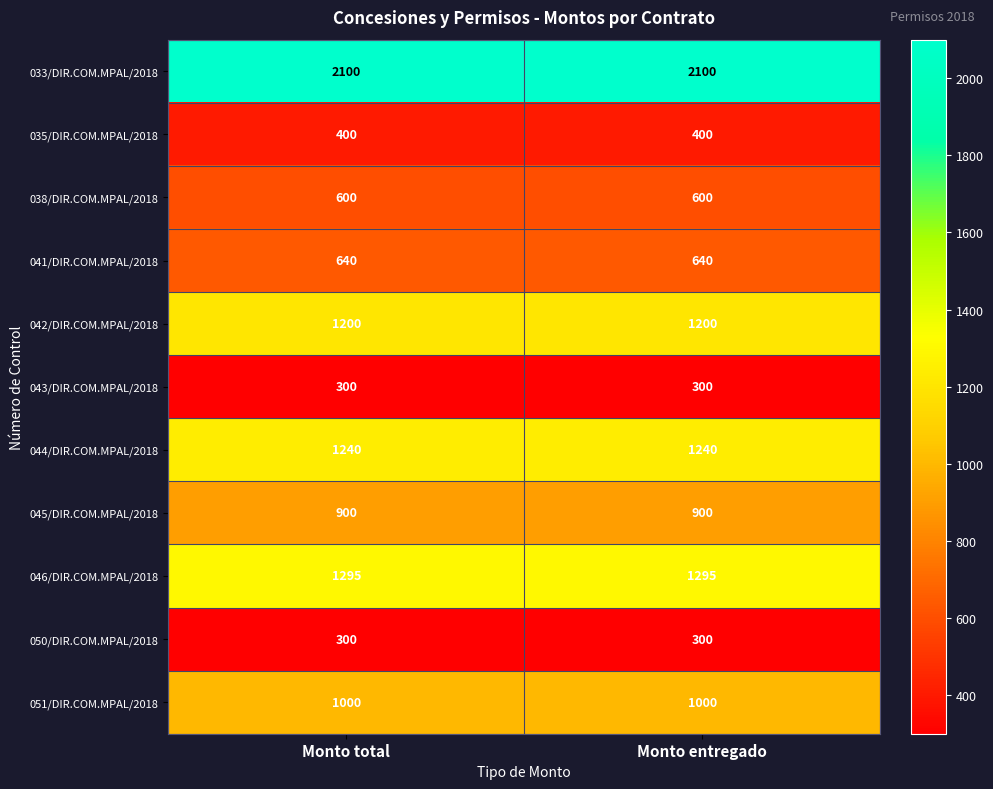

Which series has the largest total across all categories?

033/DIR.COM.MPAL/2018